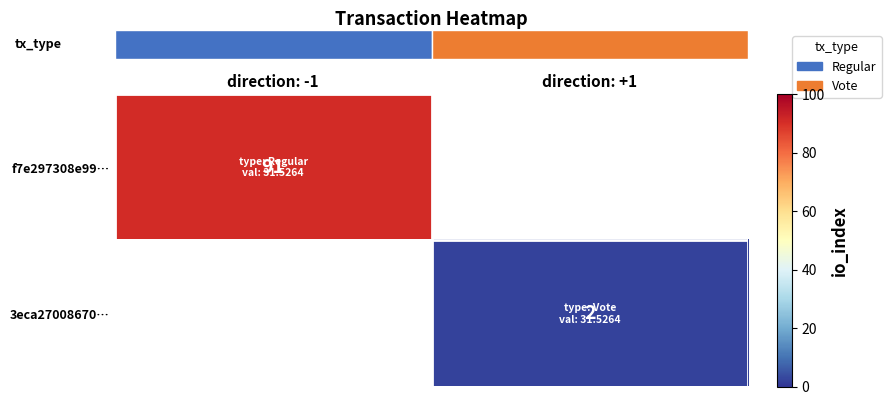

The row_0 series shows 91.0 at direction: -1. True or false?

True